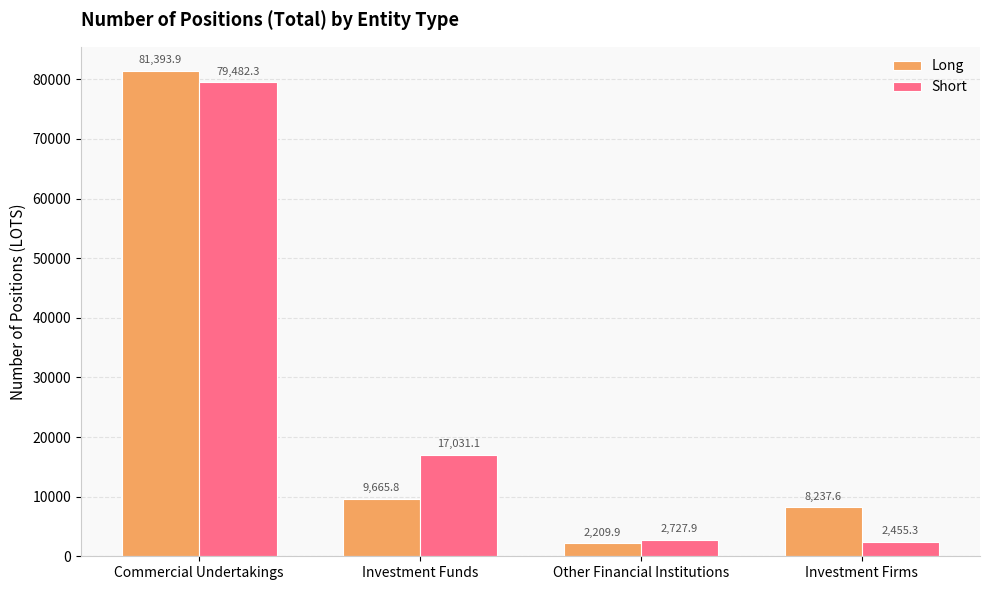

What is the label of the 2nd bar from the right?

Other Financial Institutions